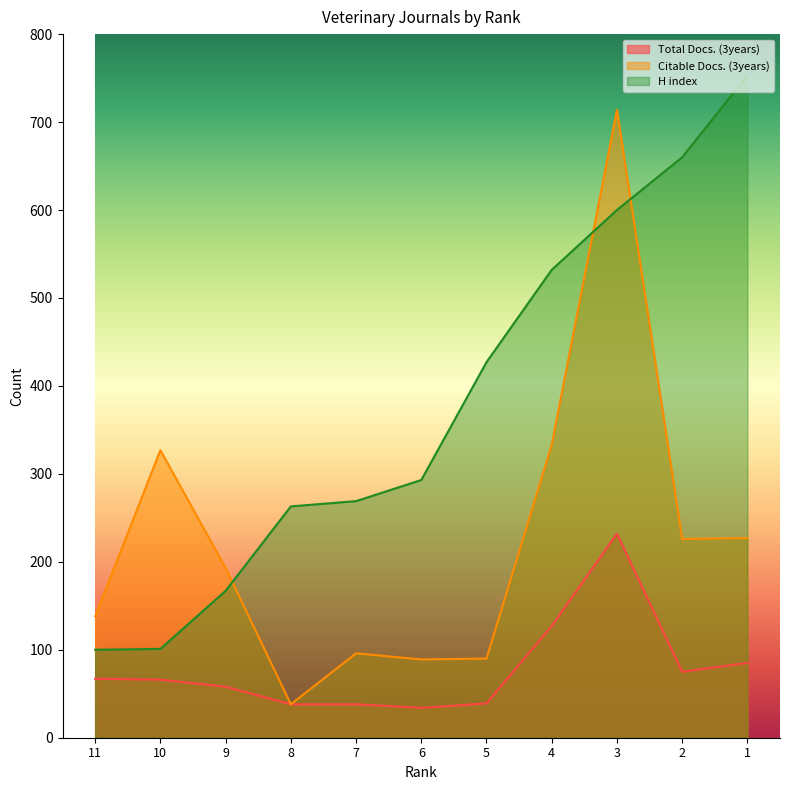

What is the sum of the Total Docs. (3years) values at 4 and 10?

193